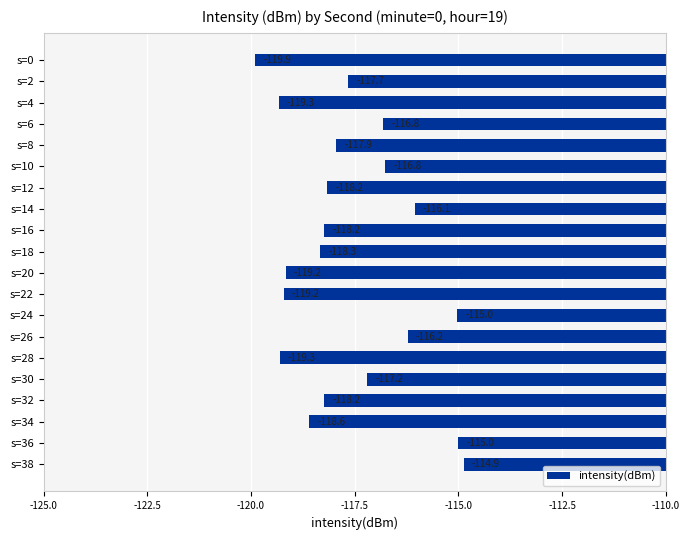

The chart shows a value of -116.8 at s=6. True or false?

True